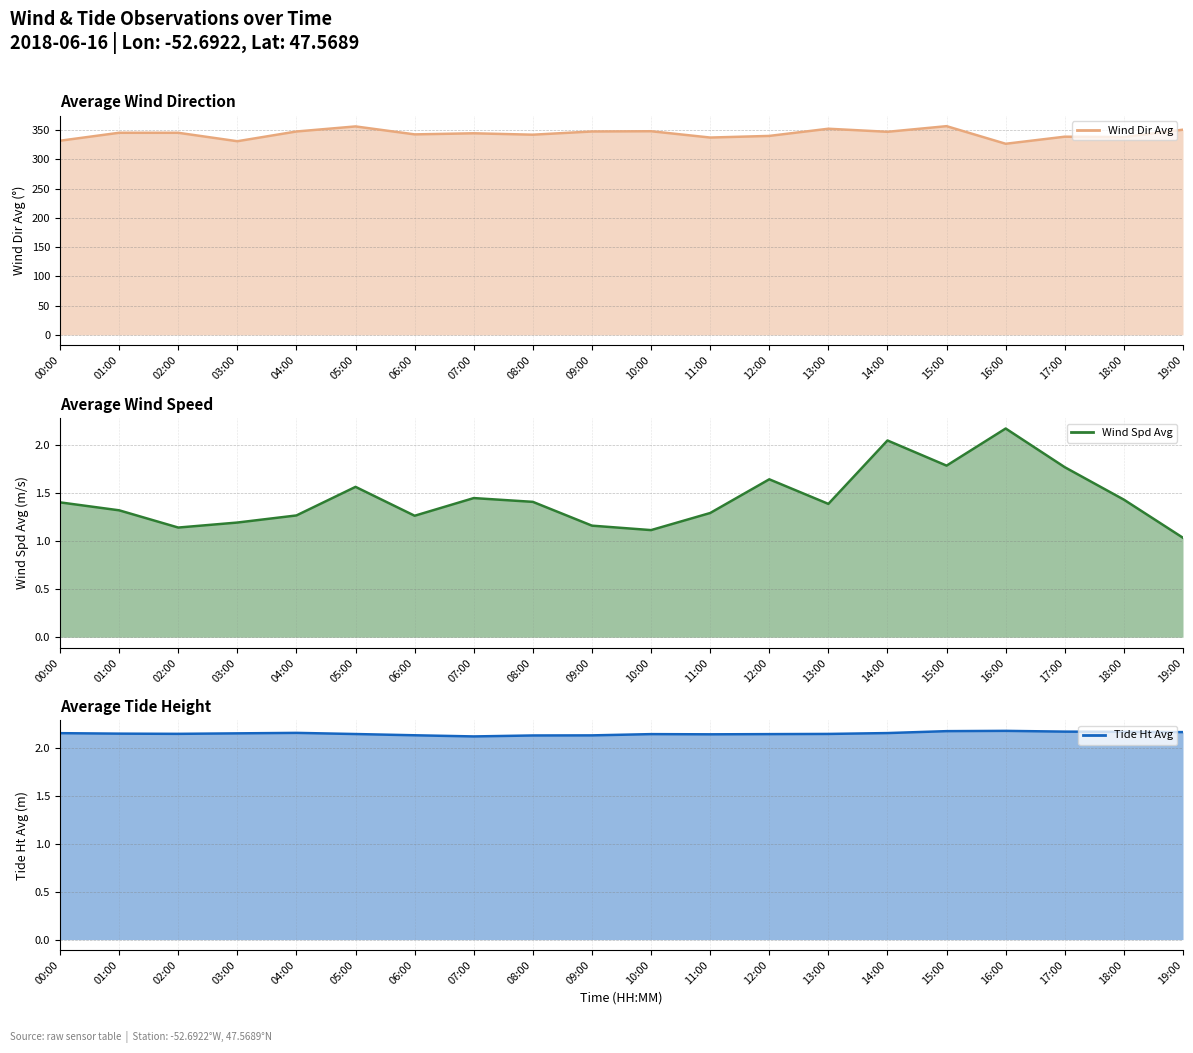

What is the spread (max minus min) of values at 12:00?

338.6